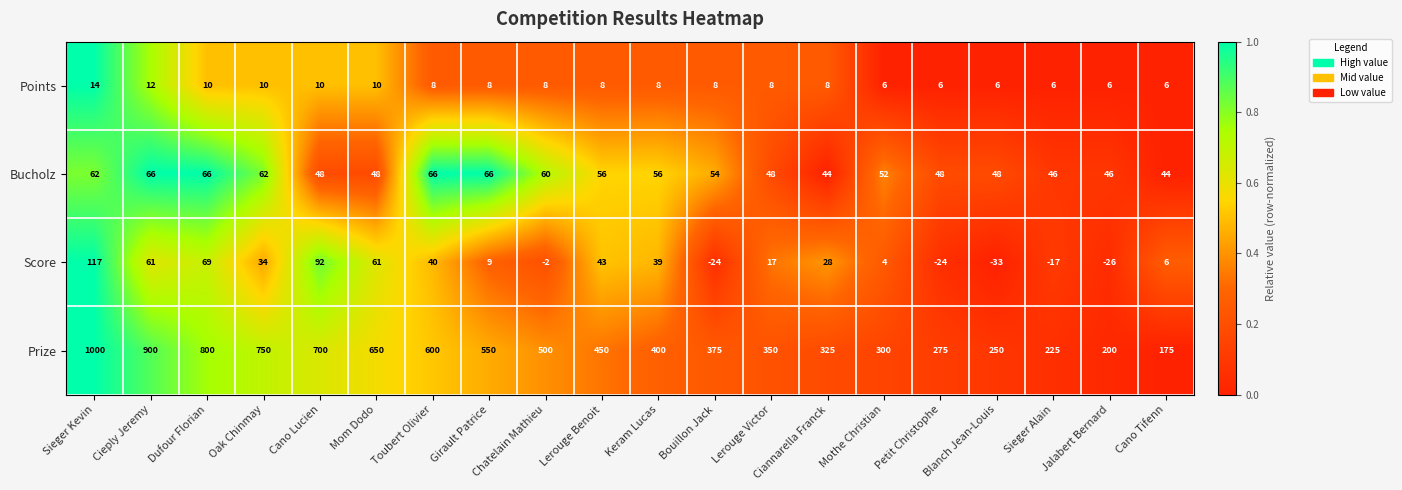

True or false: Score has a value of 43 at Lerouge Benoit.

True